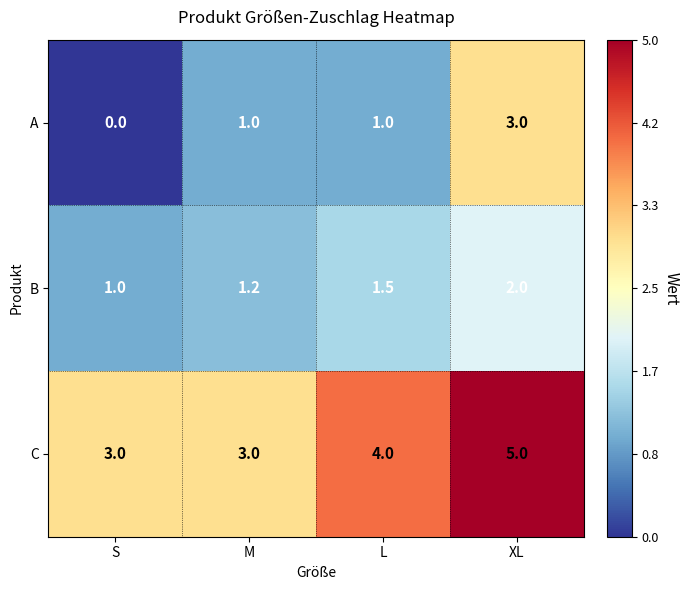

Count the C values in the range 3 to 5.

4